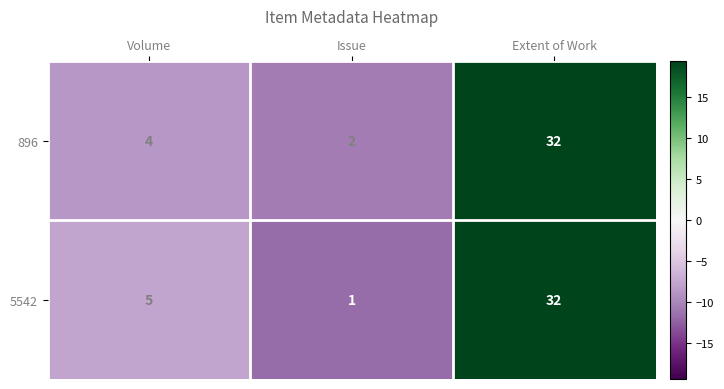

What is the greatest value displayed?

32